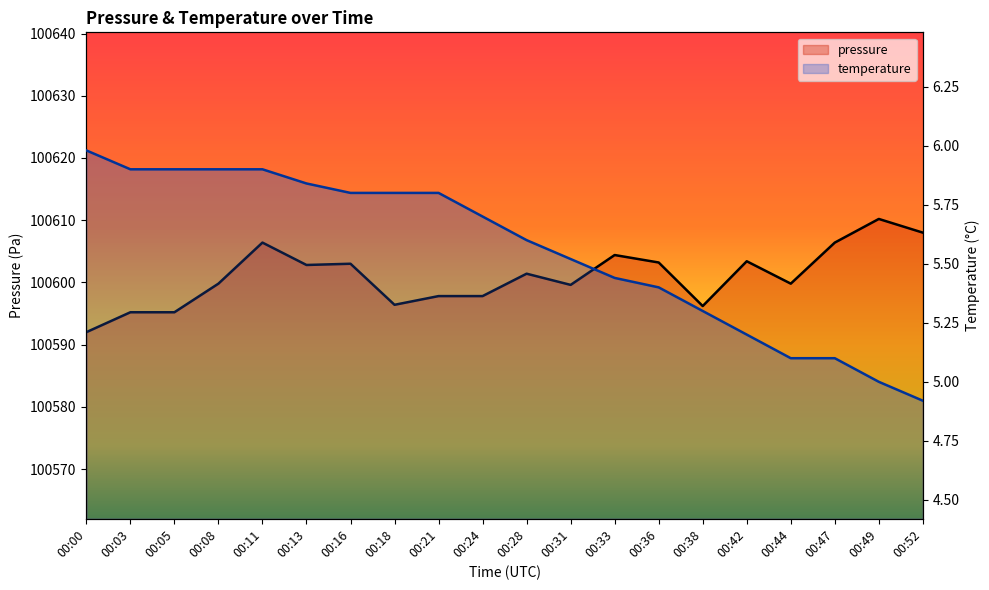

At how many categories does at least one series exceed 50030?

20